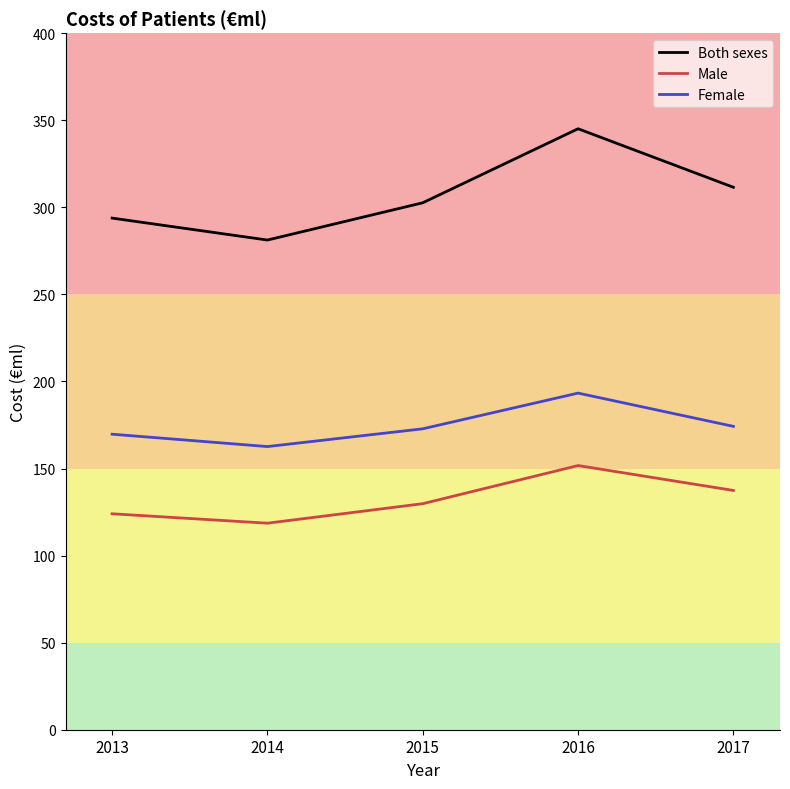

What is the difference between the second highest and second lowest values in the Both sexes series?

17.7